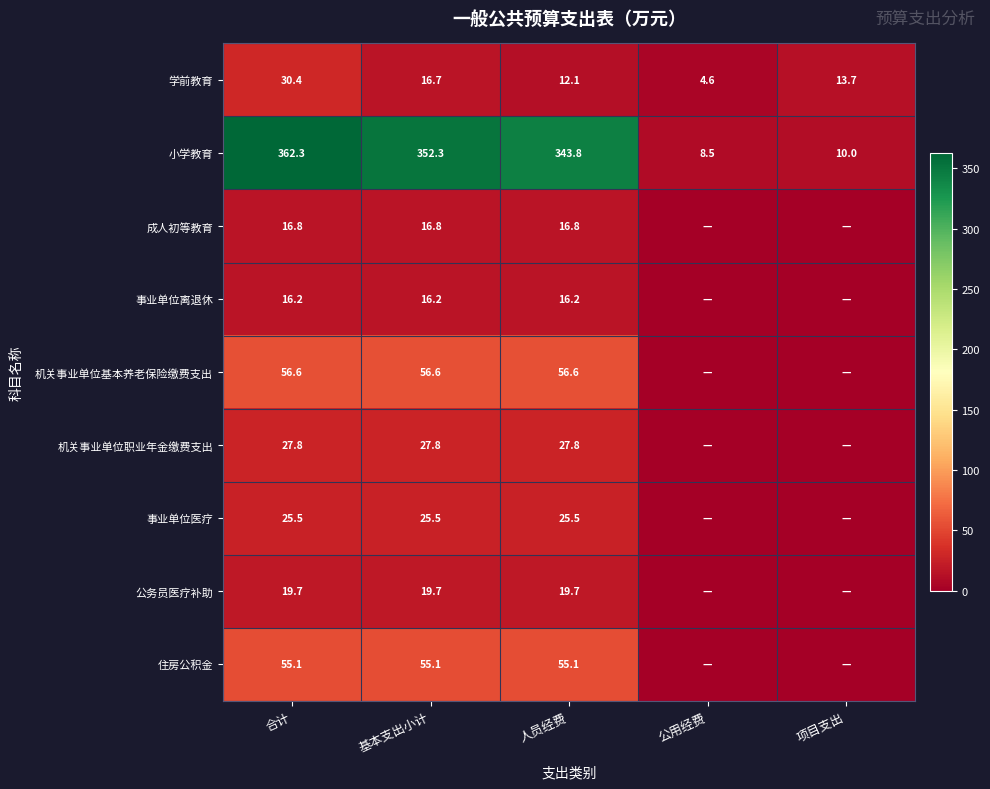

What is the sum of all 学前教育 values?

77.5